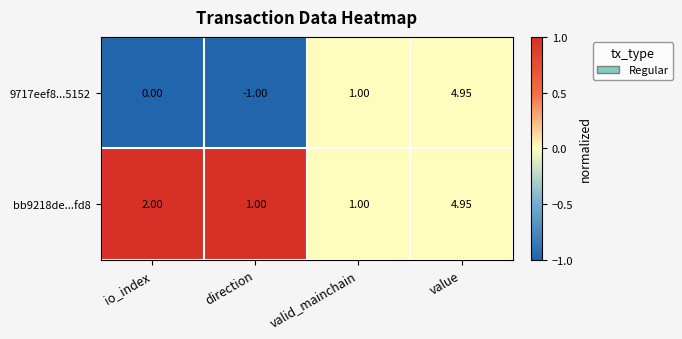

Where is 9717eef8...5152 nearest to the value 1?

valid_mainchain